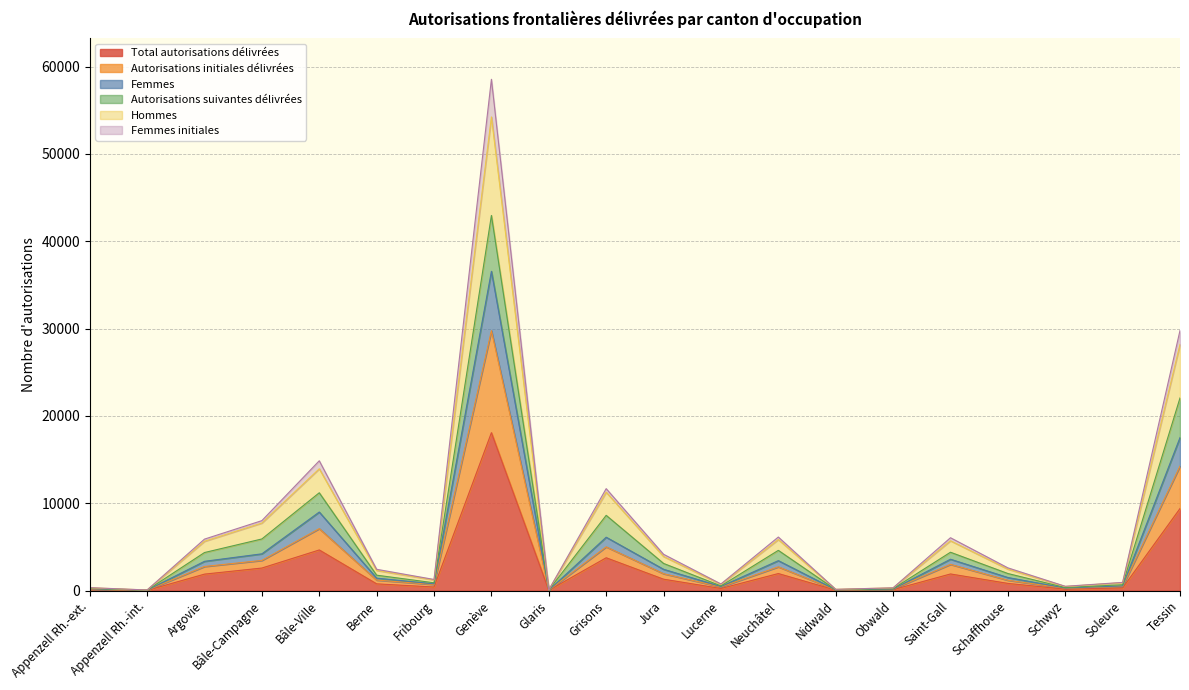

True or false: Autorisations initiales délivrées has a value of 5155 at Tessin.

False